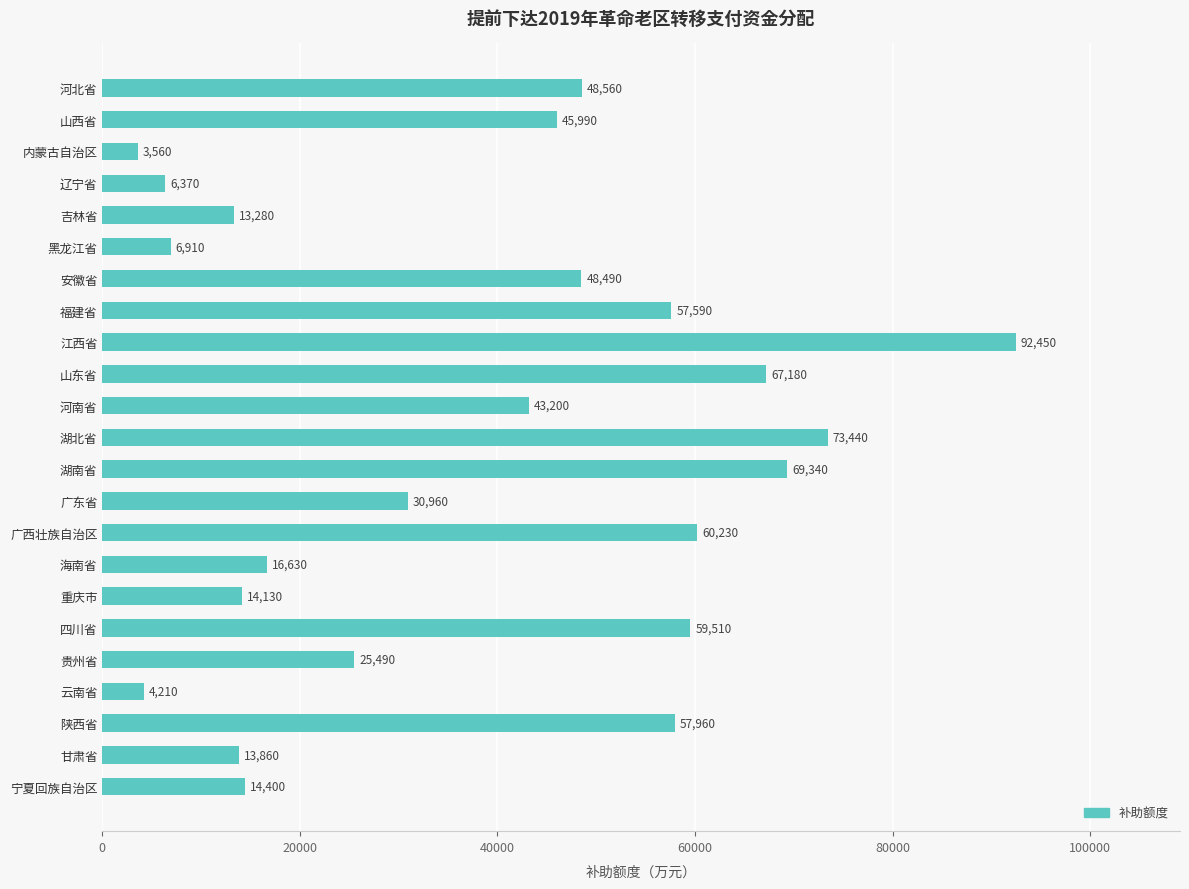

What is the difference between the maximum and second lowest values?

88240